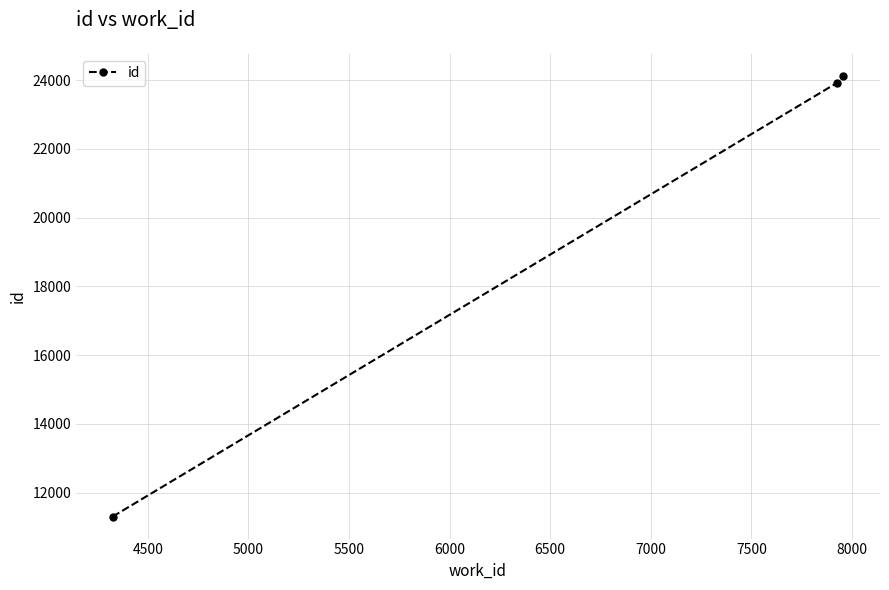

What is the minimum value shown in the chart?

11300